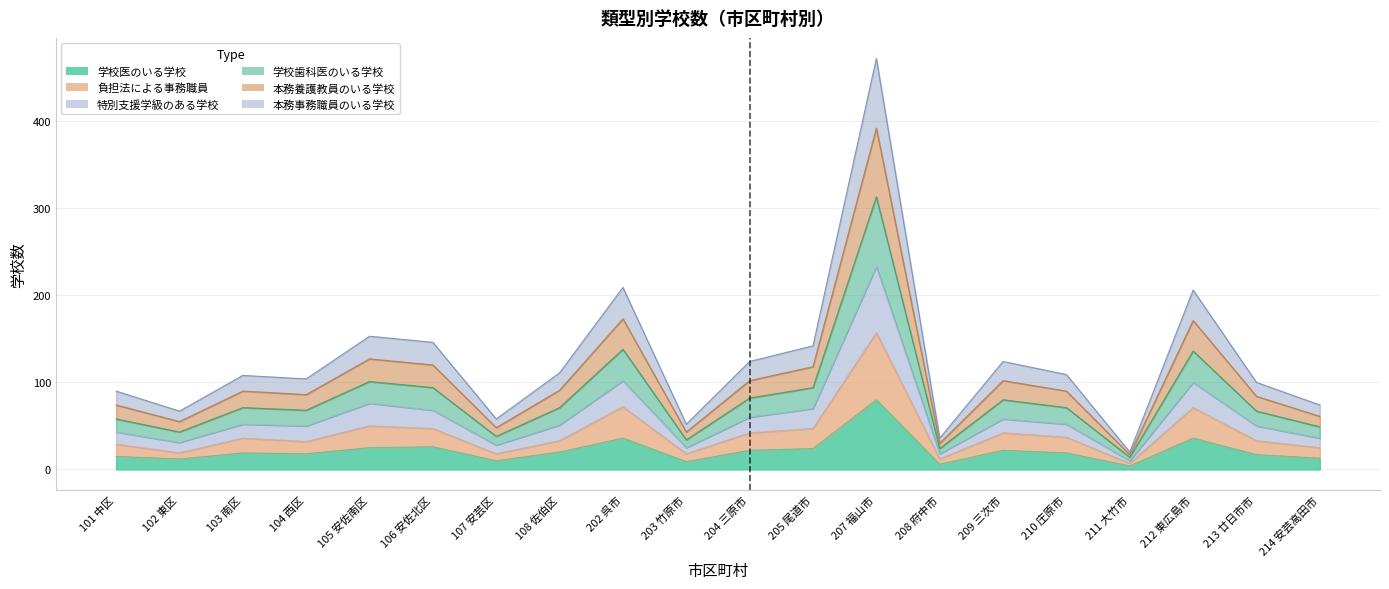

Count the number of data series in this chart.

6